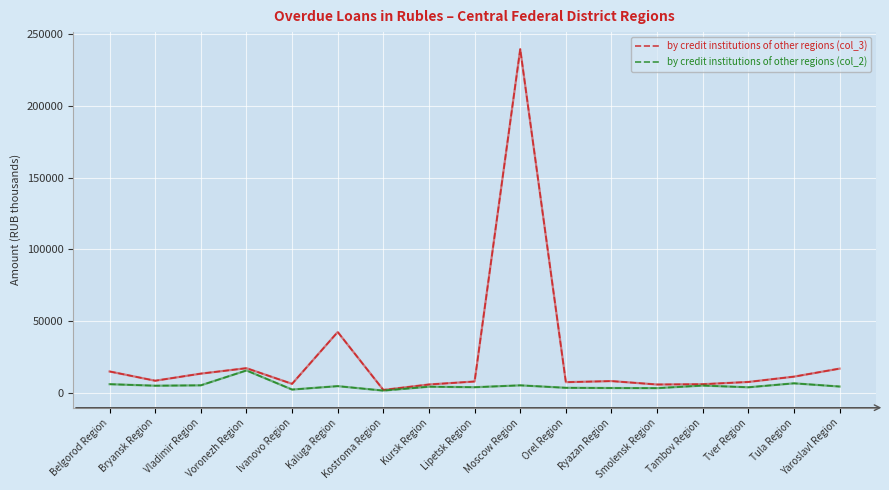

What is the total value across all series at Tambov Region?

11155